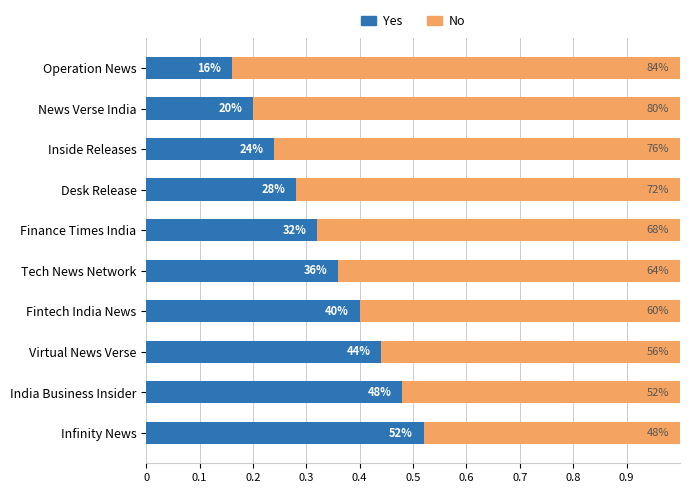

Which series has the largest total across all categories?

No